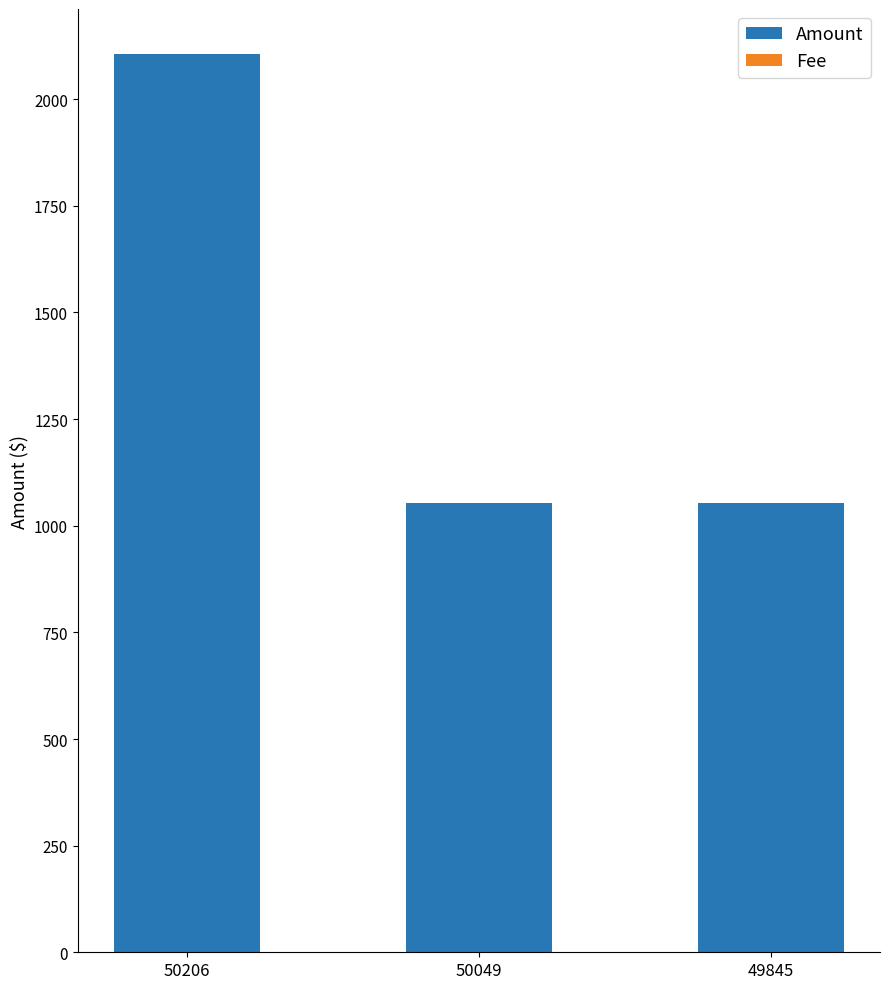

Which category has the highest value in the Amount series?

50206